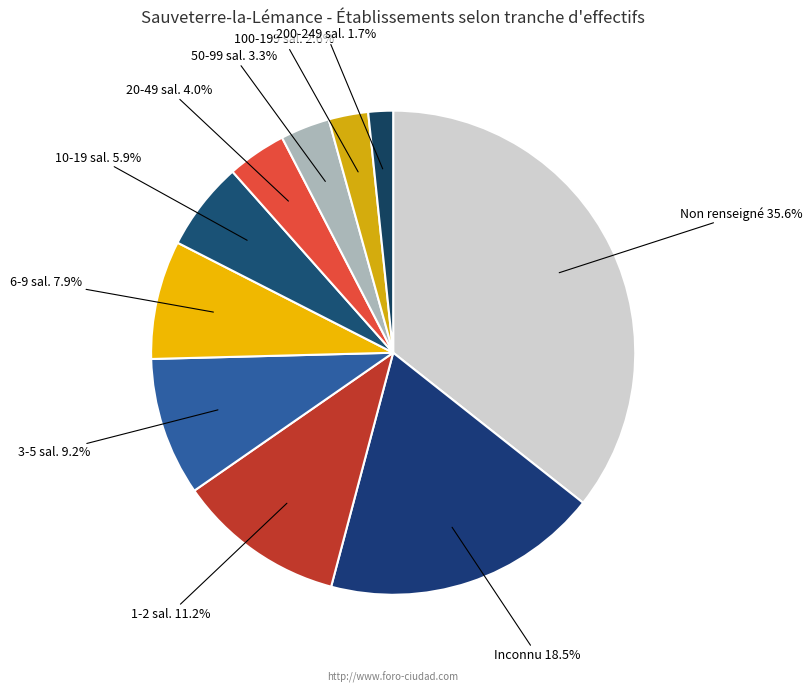

Count the number of slices in the pie.

10